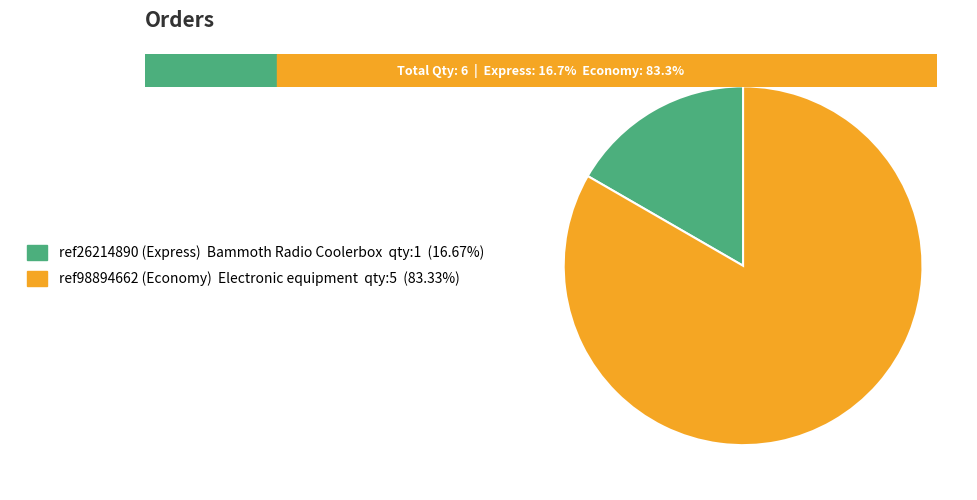

Which category has the biggest portion of the pie?

ref98894662